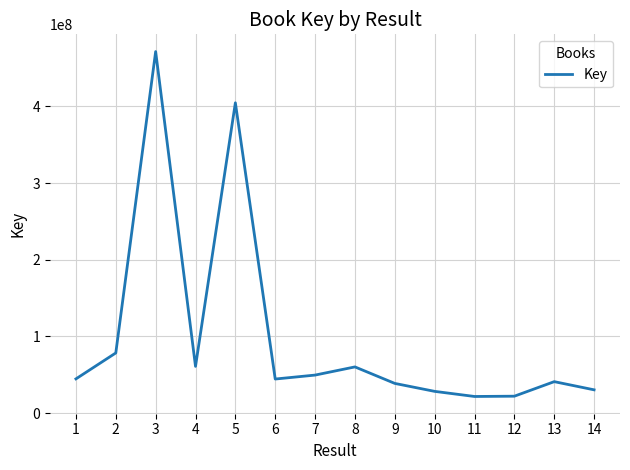

The value at 13 is 41085590. True or false?

True